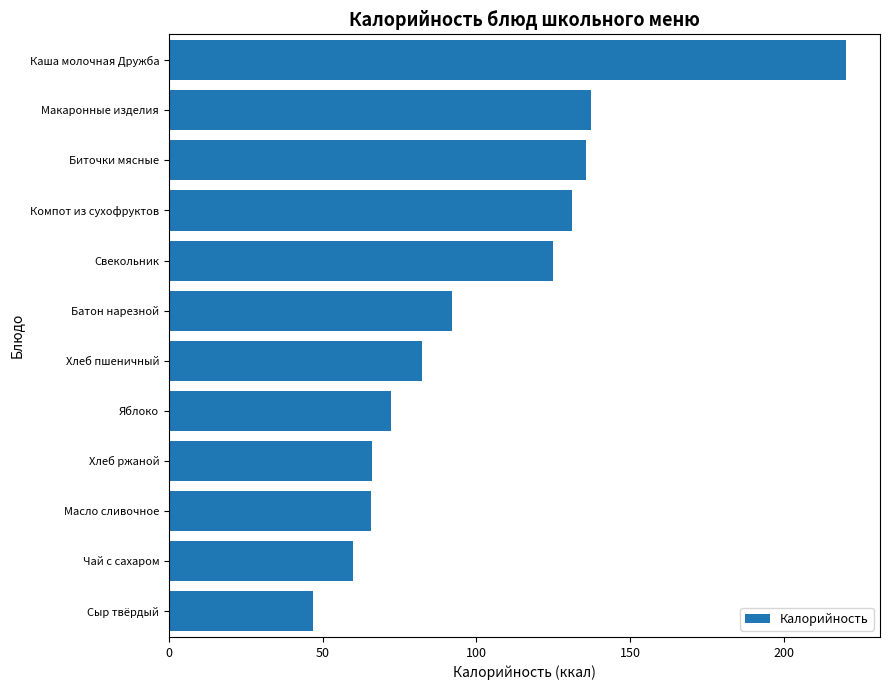

What is the label of the 4th bar from the top?

Компот из сухофруктов